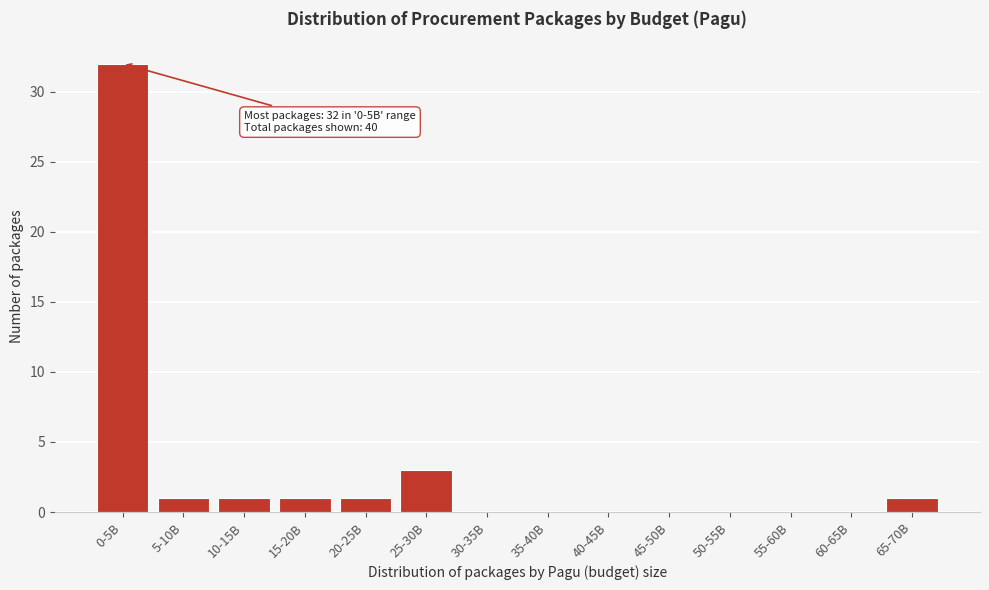

Reading left to right, transcribe all the data shown in this chart.

0-5B=32	5-10B=1	10-15B=1	15-20B=1	20-25B=1	25-30B=3	30-35B=0	35-40B=0	40-45B=0	45-50B=0	50-55B=0	55-60B=0	60-65B=0	65-70B=1